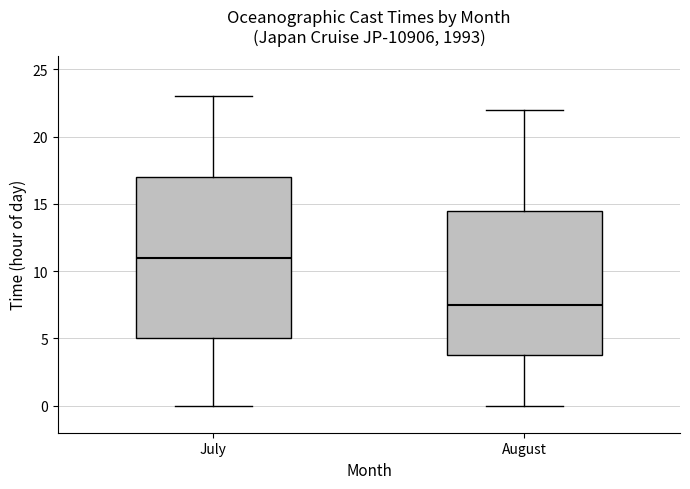

Which box's median line is the lowest?

August